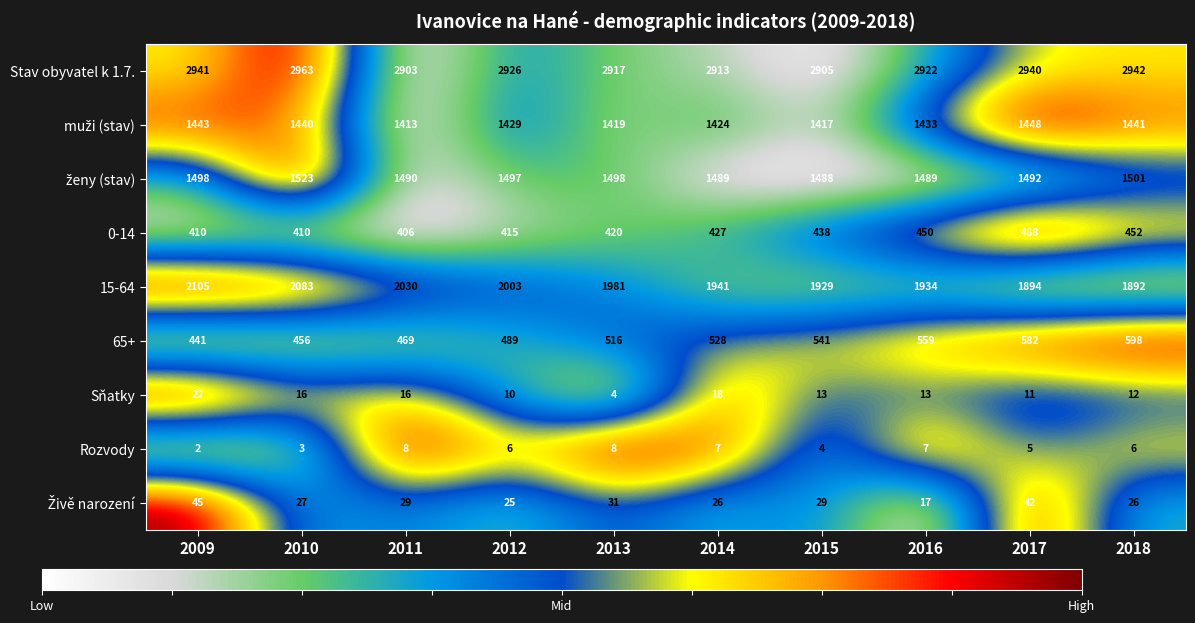

How many data points does each series have?

10